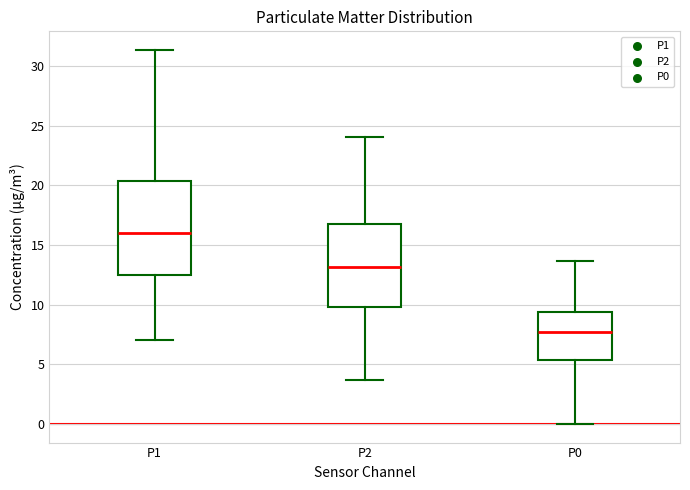

Where does the median line of the box for P0 sit on the y-axis? The values are not printed on the chart, so give them approximately, as read against the axis.

7.5